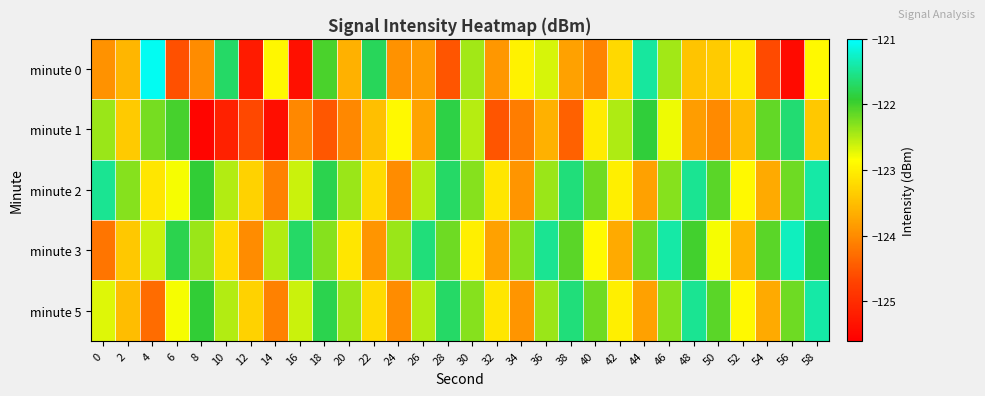

What is the total value across all series at 34?

-617.2